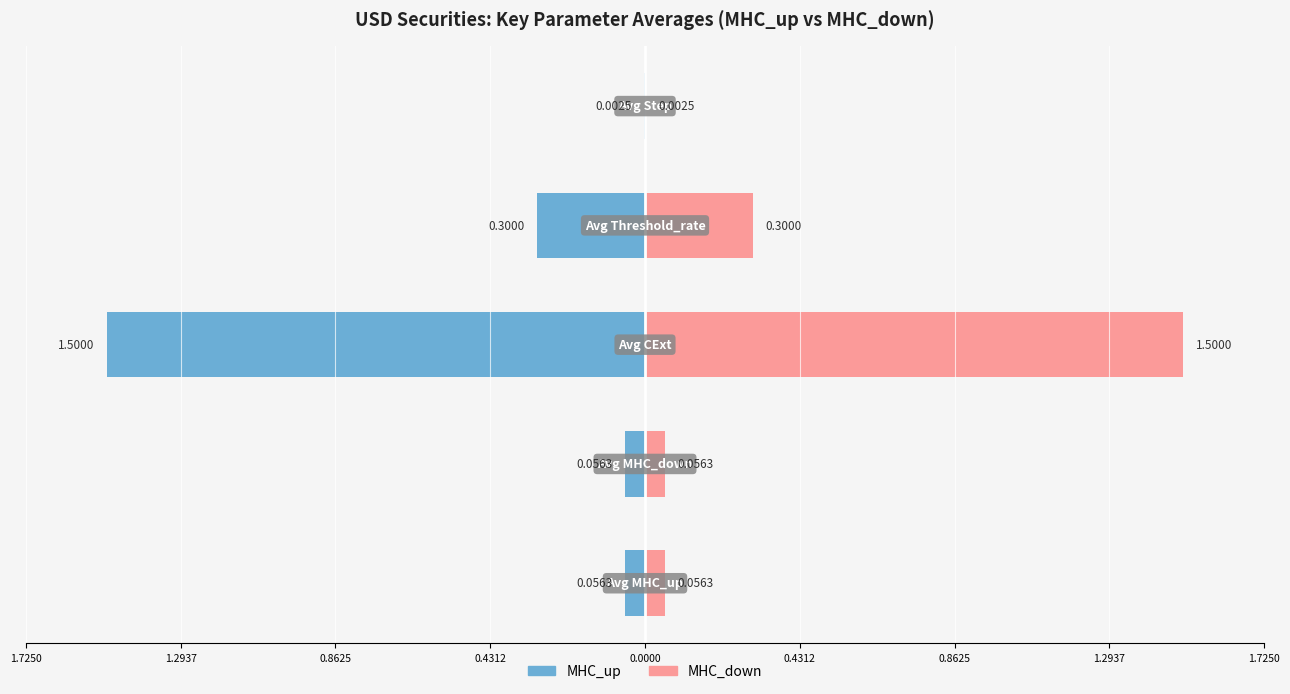

At how many categories does at least one series exceed 0?

5